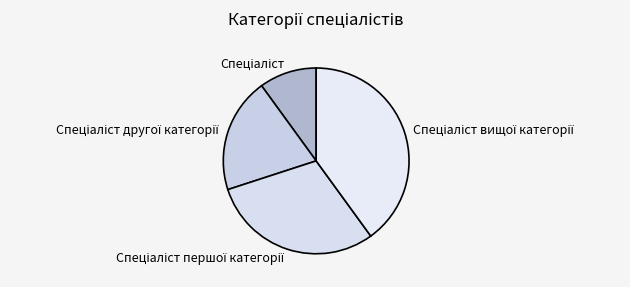

Does any single category account for the majority?

No